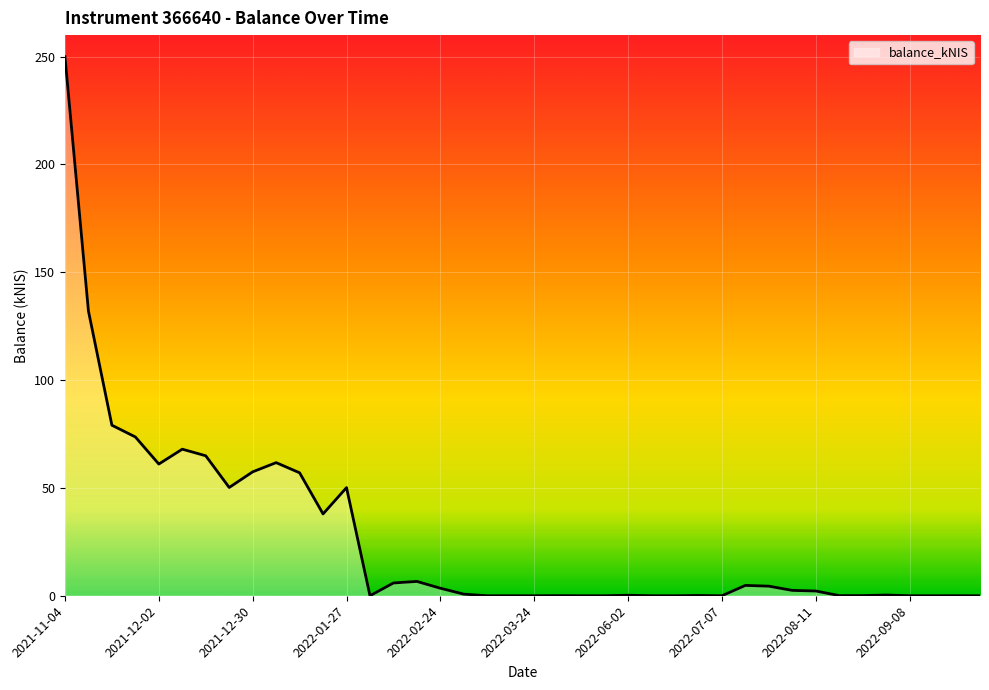

What is the difference between the maximum and minimum values?

250.0